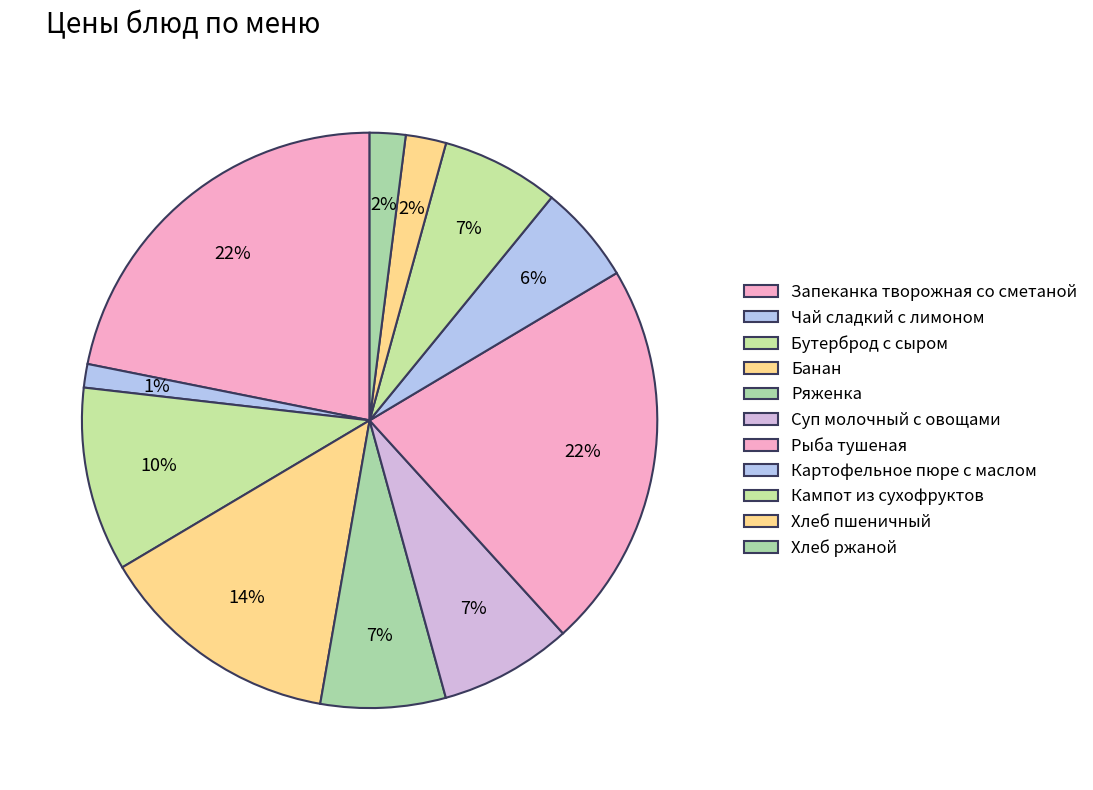

Is it true that Чай сладкий с лимоном is 9% of the pie?

False